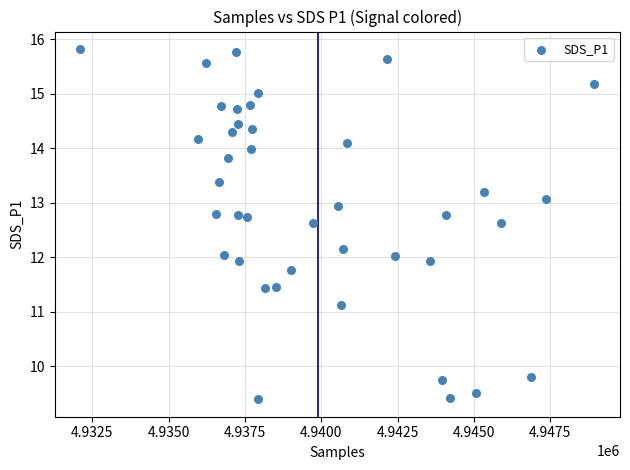

What is the range of Y values (max minus min)?

6.4